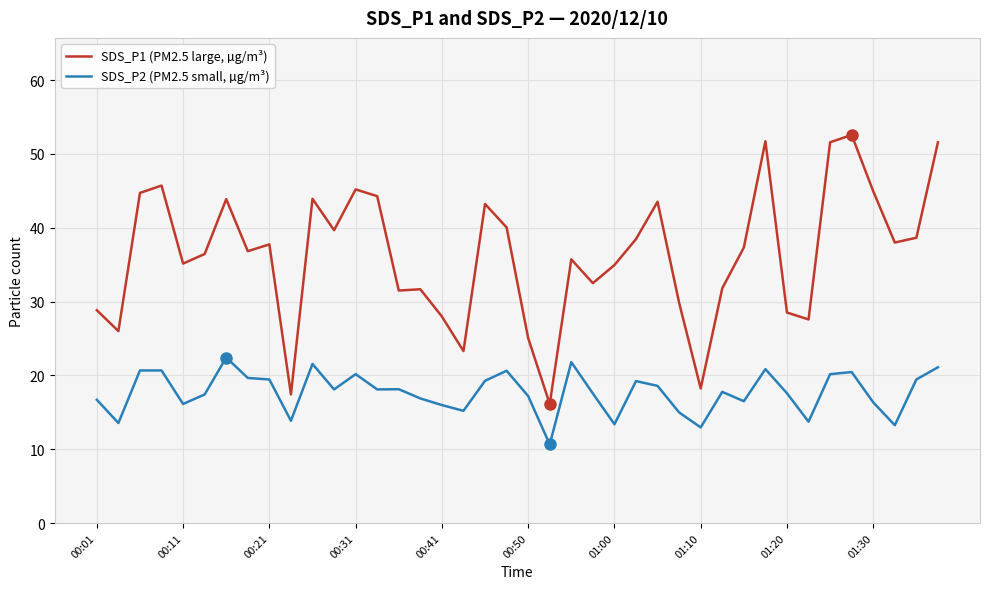

What is the maximum value for SDS_P1 (PM2.5 large, µg/m³)?

52.6